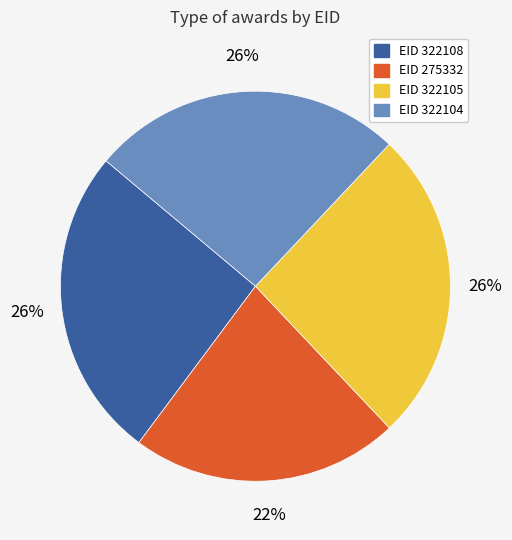

How many slices are in this pie chart?

4